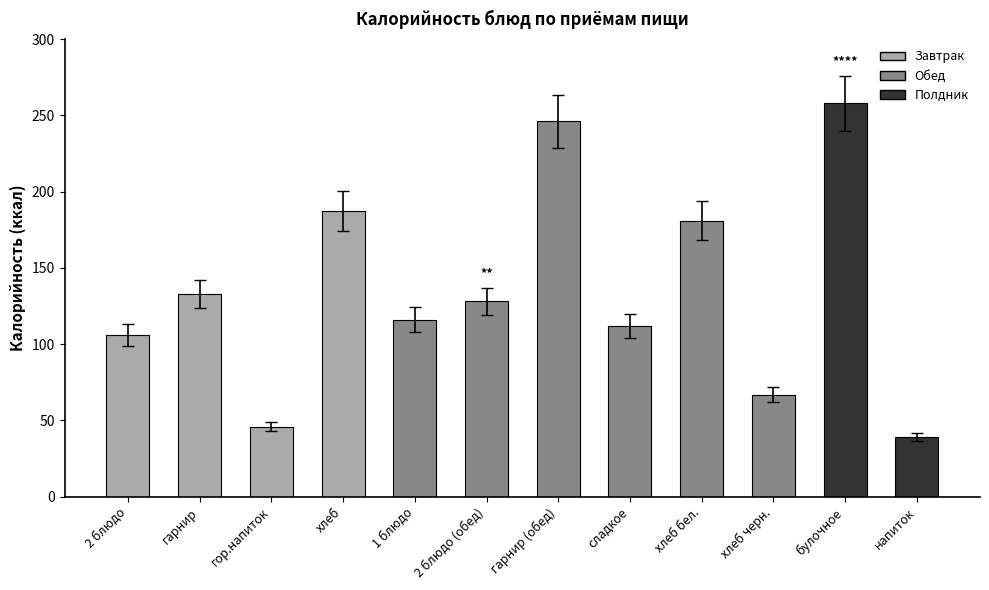

How many categories are shown in the chart?

12